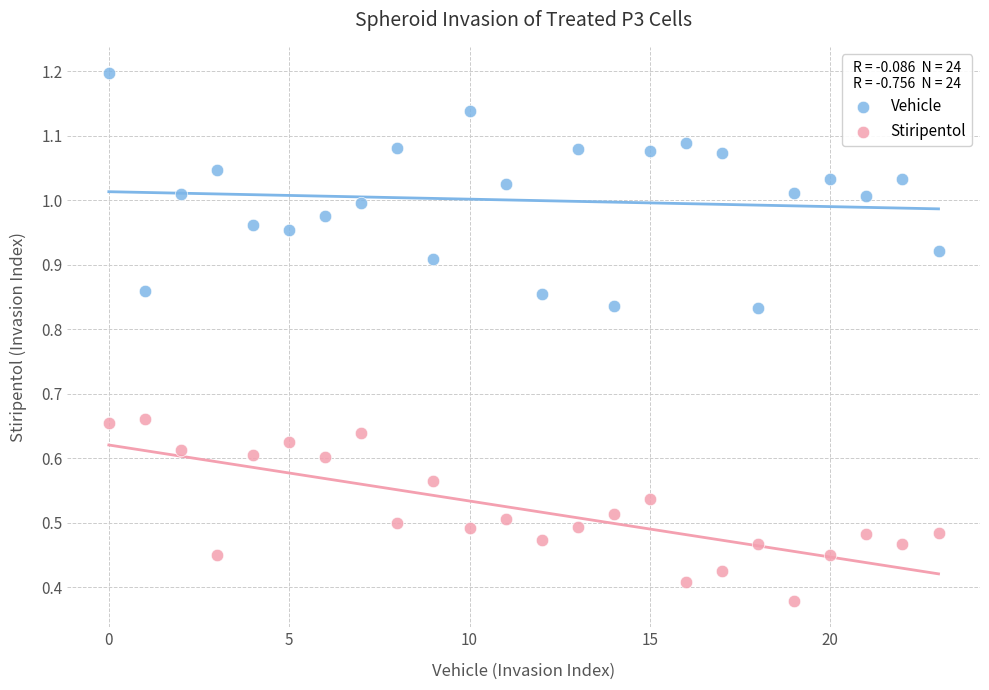

Which series reaches the maximum Y coordinate?

Vehicle